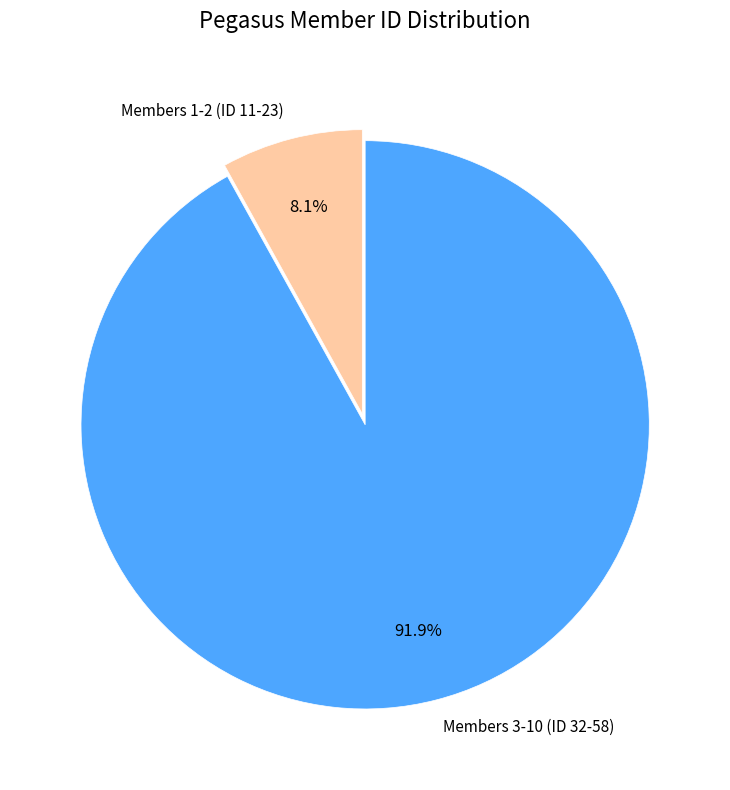

Which category has the smallest portion of the pie?

Members 1-2 (ID 11-23)